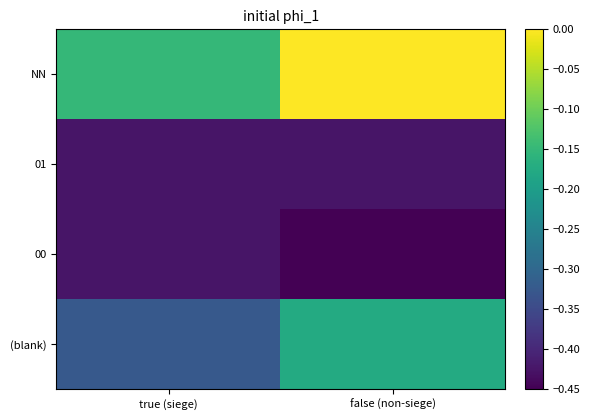

Reading left to right, list all the values displayed in this chart.

NN: true (siege)=-0.1	false (non-siege)=0.0
01: true (siege)=-0.4	false (non-siege)=-0.4
00: true (siege)=-0.4	false (non-siege)=-0.4
(blank): true (siege)=-0.3	false (non-siege)=-0.2